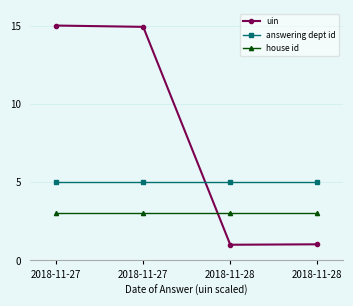

At which category does the chart reach its peak across all series?

2018-11-27